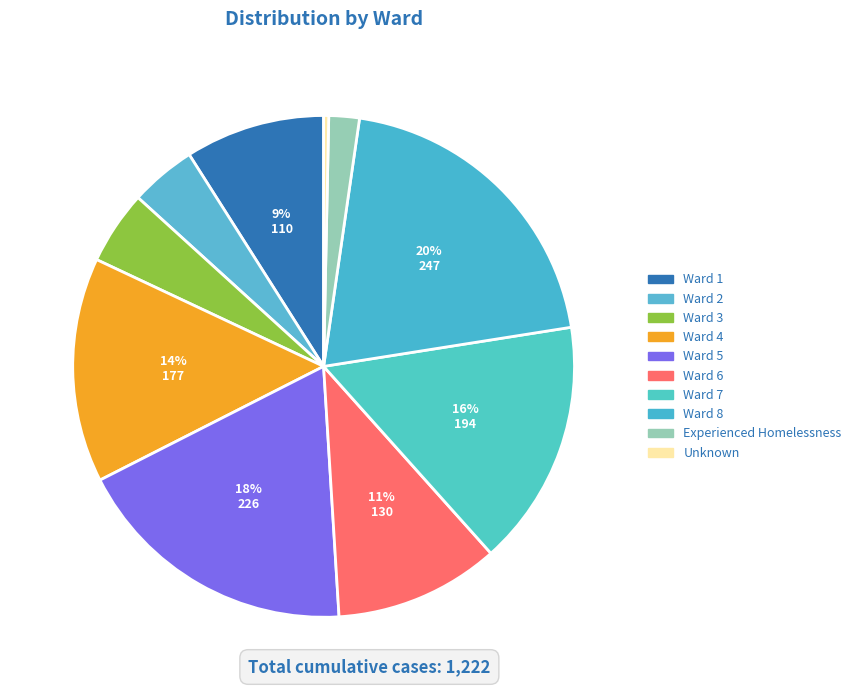

Is there a majority slice in this chart?

No